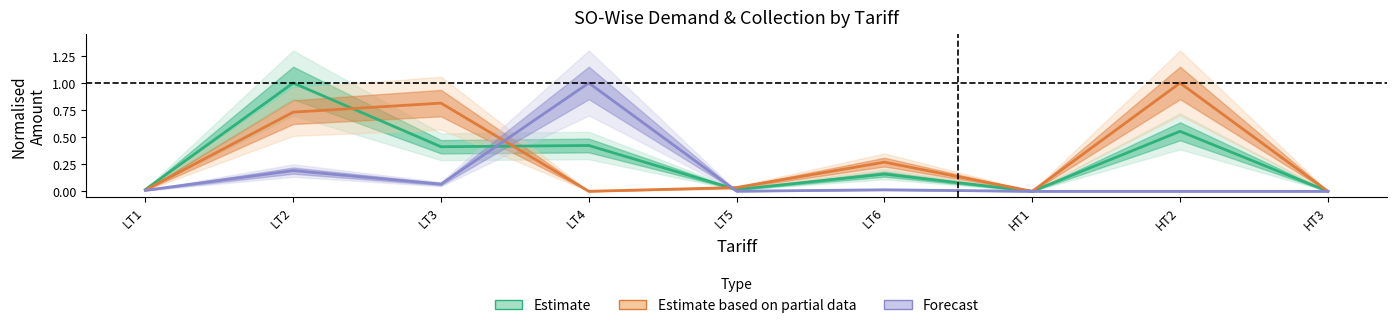

In Estimate, how many points are lower than both neighbors (excluding endpoints)?

3